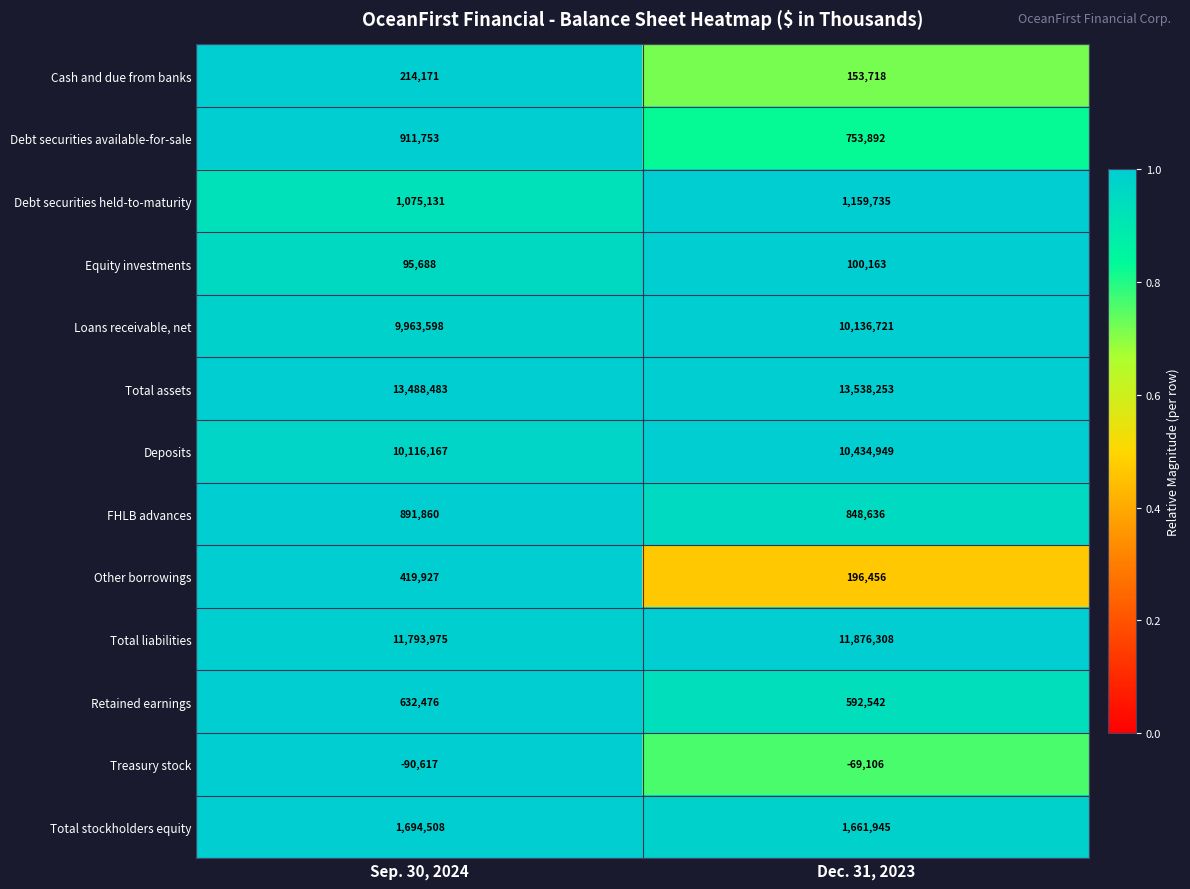

Rank the categories by Debt securities available-for-sale value from highest to lowest.

Sep. 30, 2024, Dec. 31, 2023